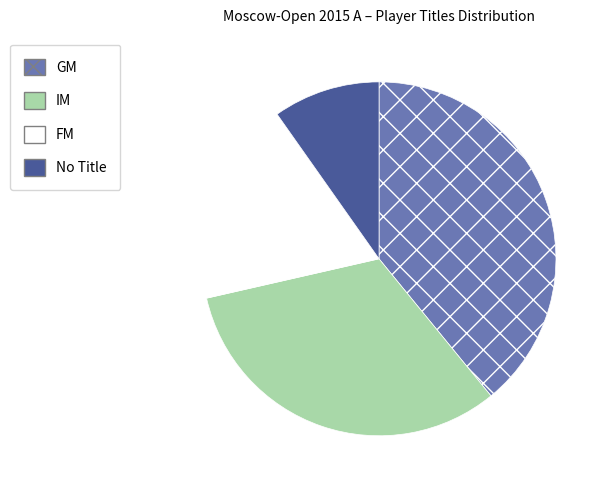

How many segments does this pie chart have?

4